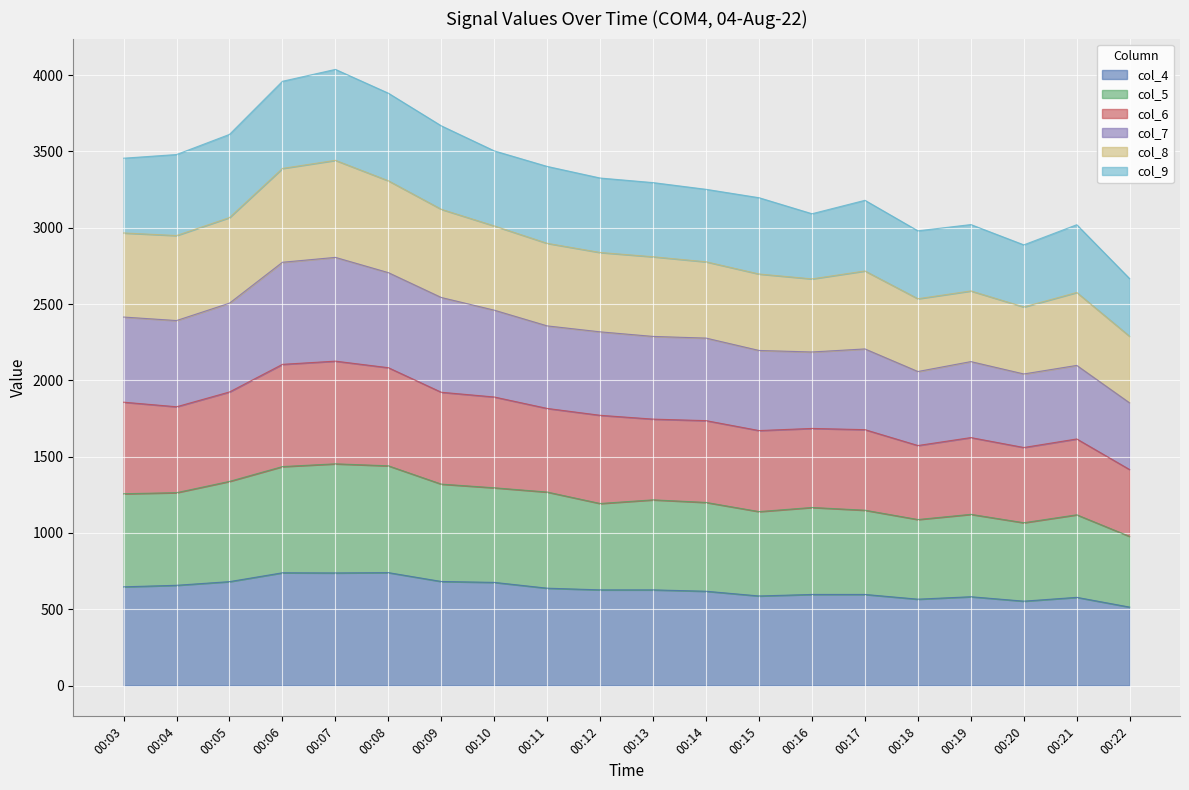

How many interior local peaks does the col_6 series have?

4